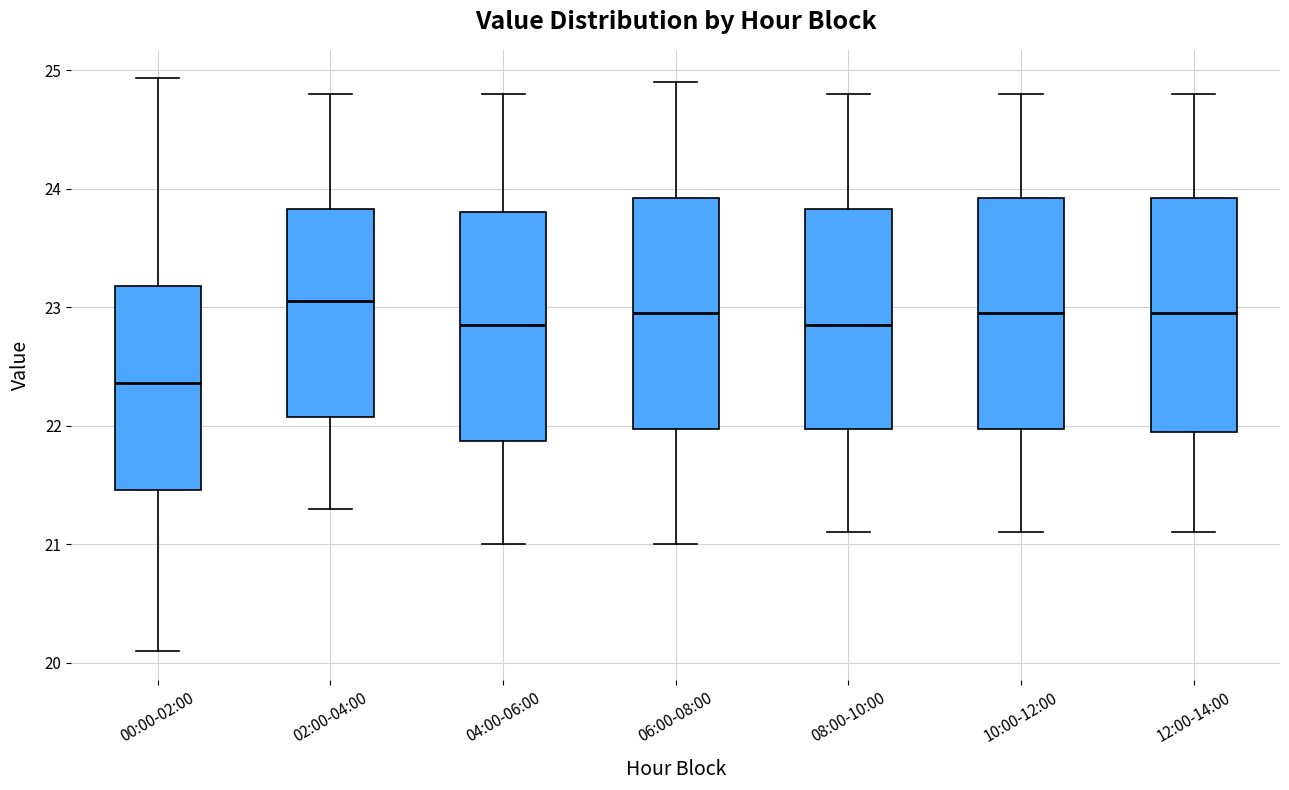

Reading left to right, read every box against the y-axis: the position of its median line, the range the box covers, and the ends of its whiskers. The values are not printed on the chart, so give them approximately, as read against the axis.

00:00-02:00: median 22.4, box 21.5 to 23.2, whiskers 20.1 to 24.9
02:00-04:00: median 23.1, box 22.1 to 23.8, whiskers 21.3 to 24.8
04:00-06:00: median 22.9, box 21.9 to 23.8, whiskers 21.0 to 24.8
06:00-08:00: median 23.0, box 22.0 to 23.9, whiskers 21.0 to 24.9
08:00-10:00: median 22.9, box 22.0 to 23.8, whiskers 21.1 to 24.8
10:00-12:00: median 23.0, box 22.0 to 23.9, whiskers 21.1 to 24.8
12:00-14:00: median 23.0, box 22.0 to 23.9, whiskers 21.1 to 24.8